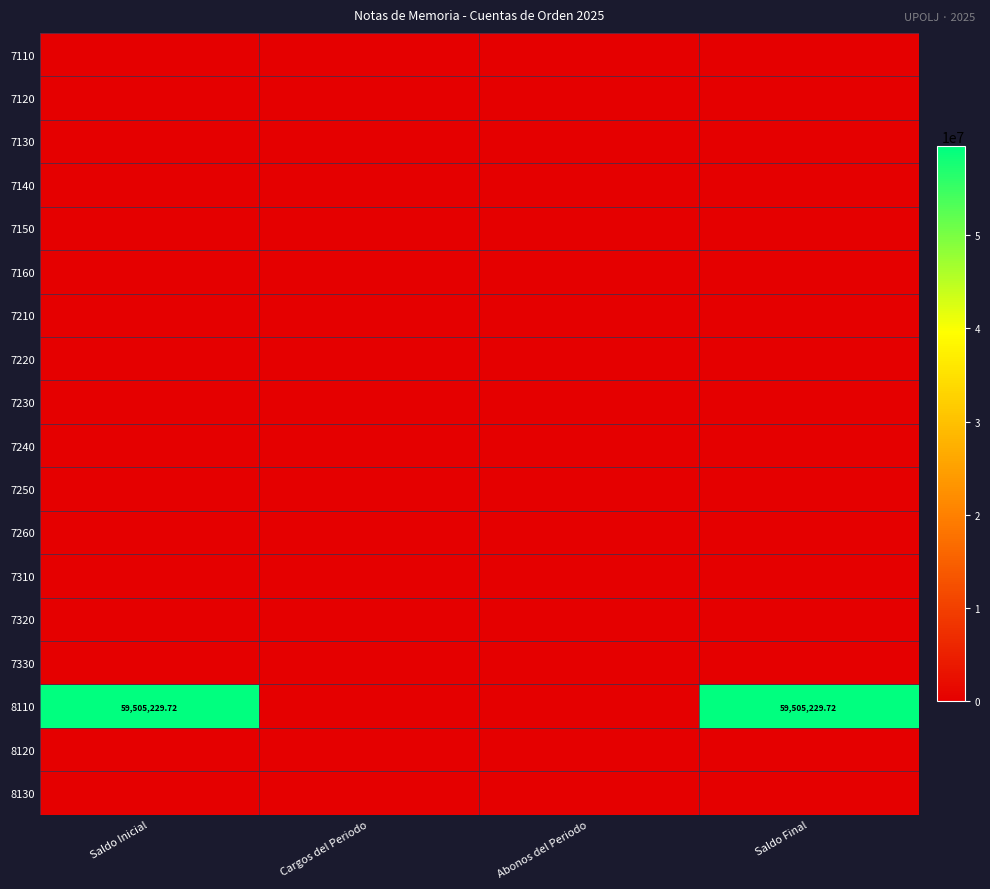

Is it true that 7250 equals 0.0 at Abonos del Periodo?

True